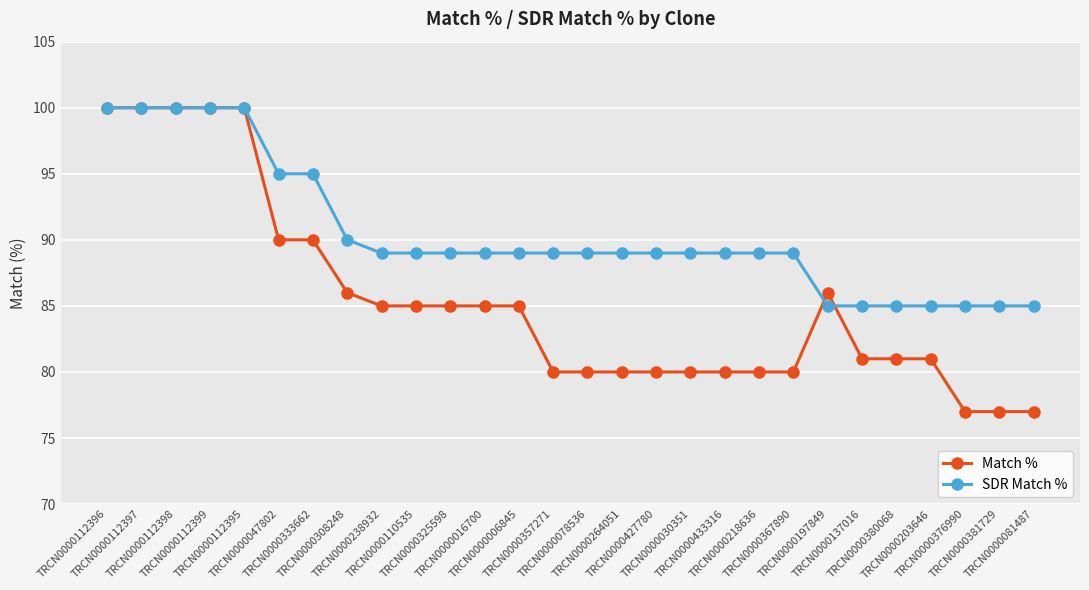

Which series changed the most between TRCN0000112398 and TRCN0000137016?

Match %